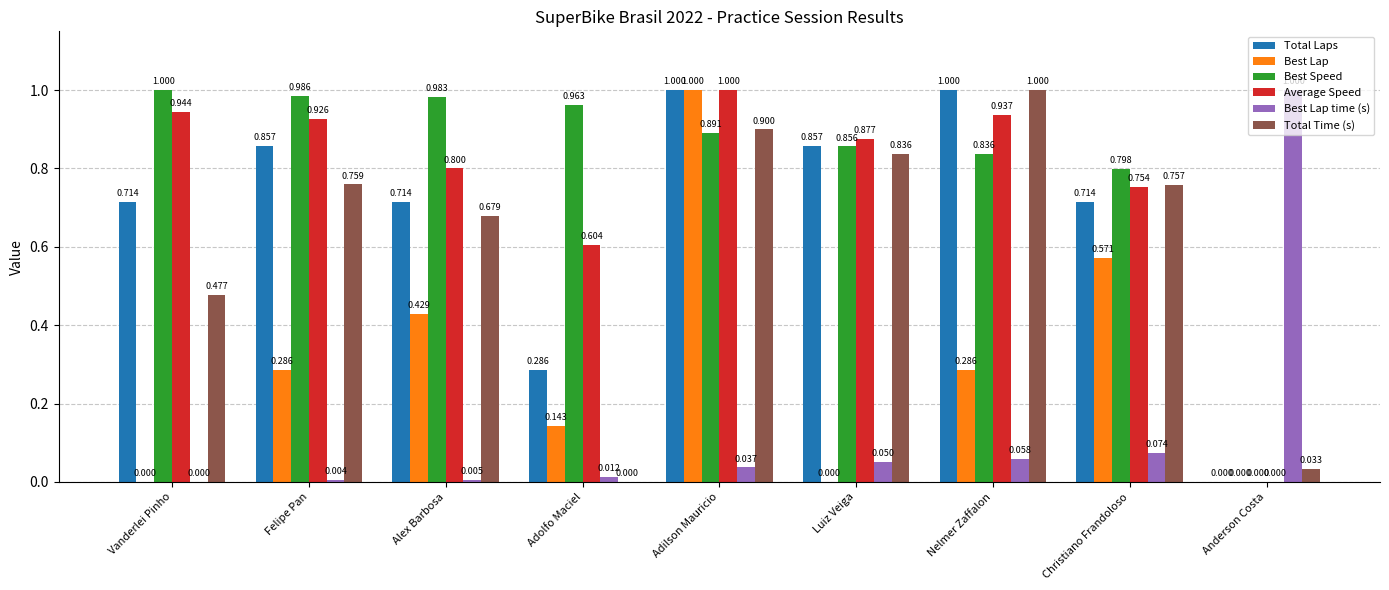

Are the bars grouped side by side (vs. stacked)?

Yes